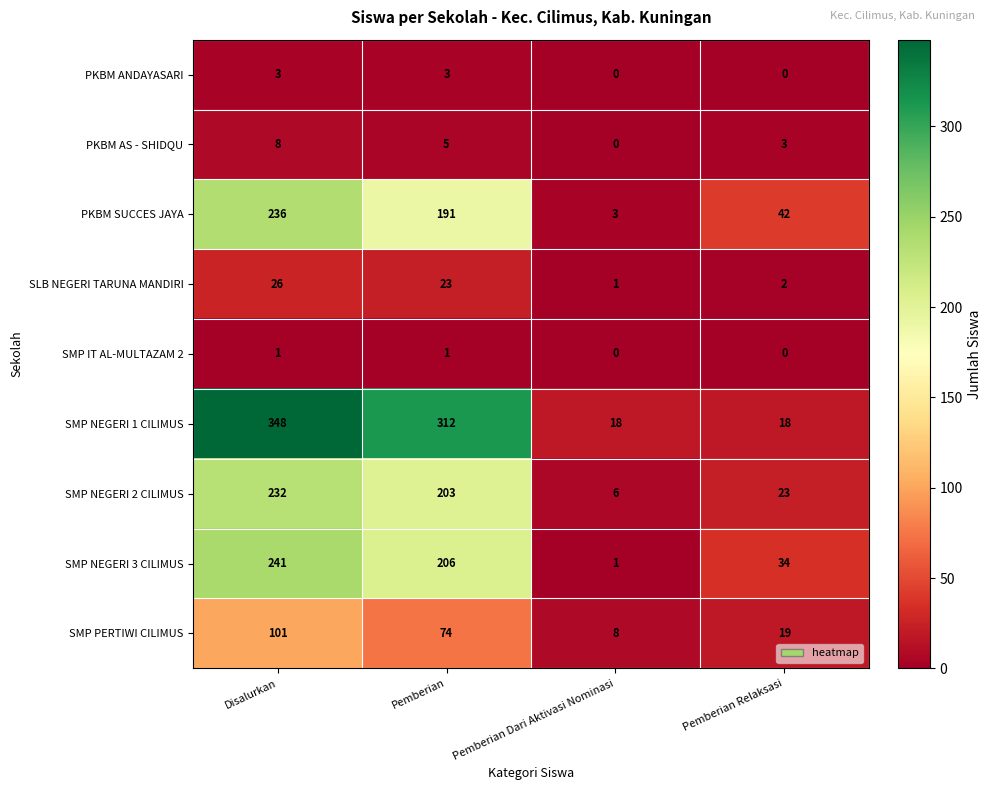

At how many categories does at least one series exceed 76?

2